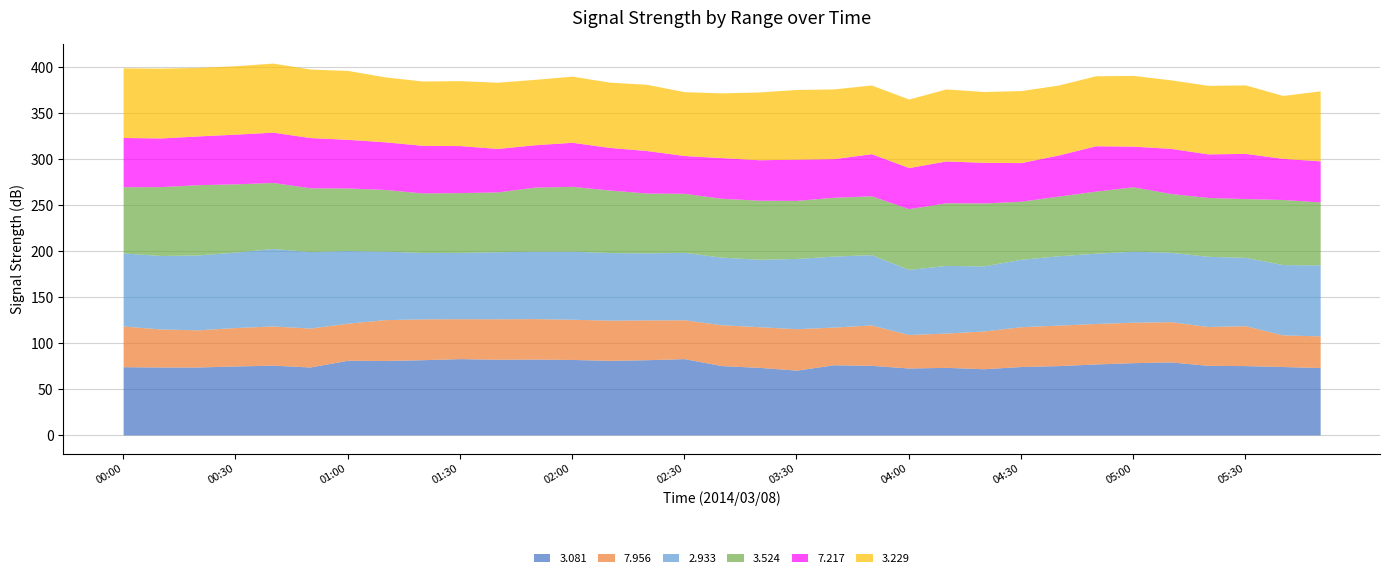

What is the spread (max minus min) of values at 03:20?

29.7